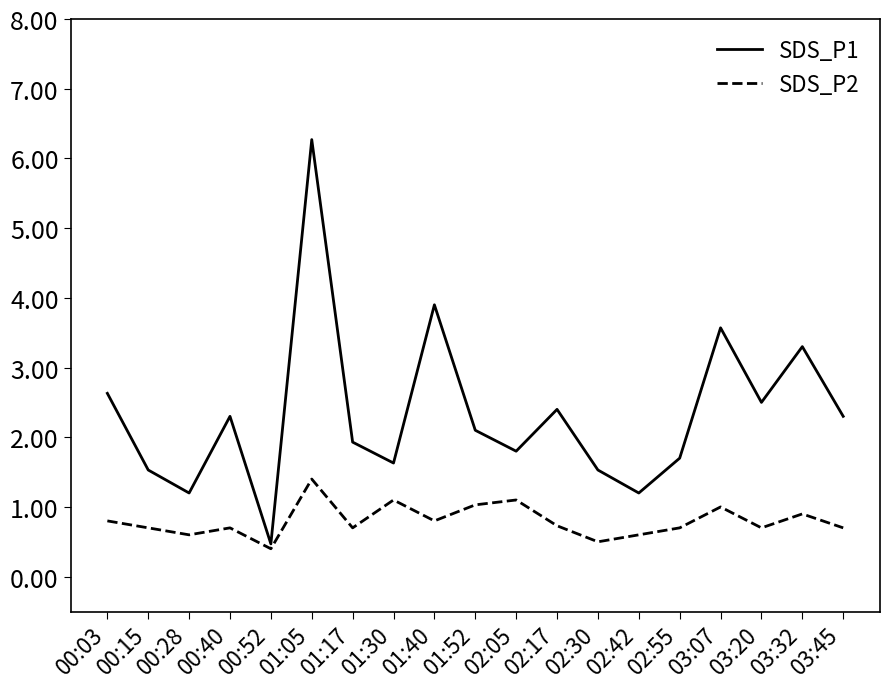

How many interior local peaks does the SDS_P2 series have?

6